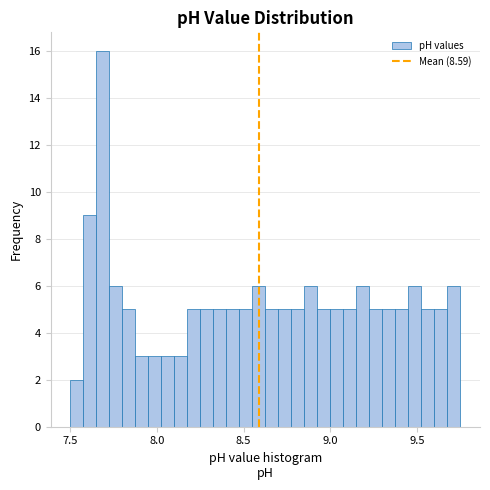

Read against the x-axis, roughly where is the centre of the tallest bar?

7.70